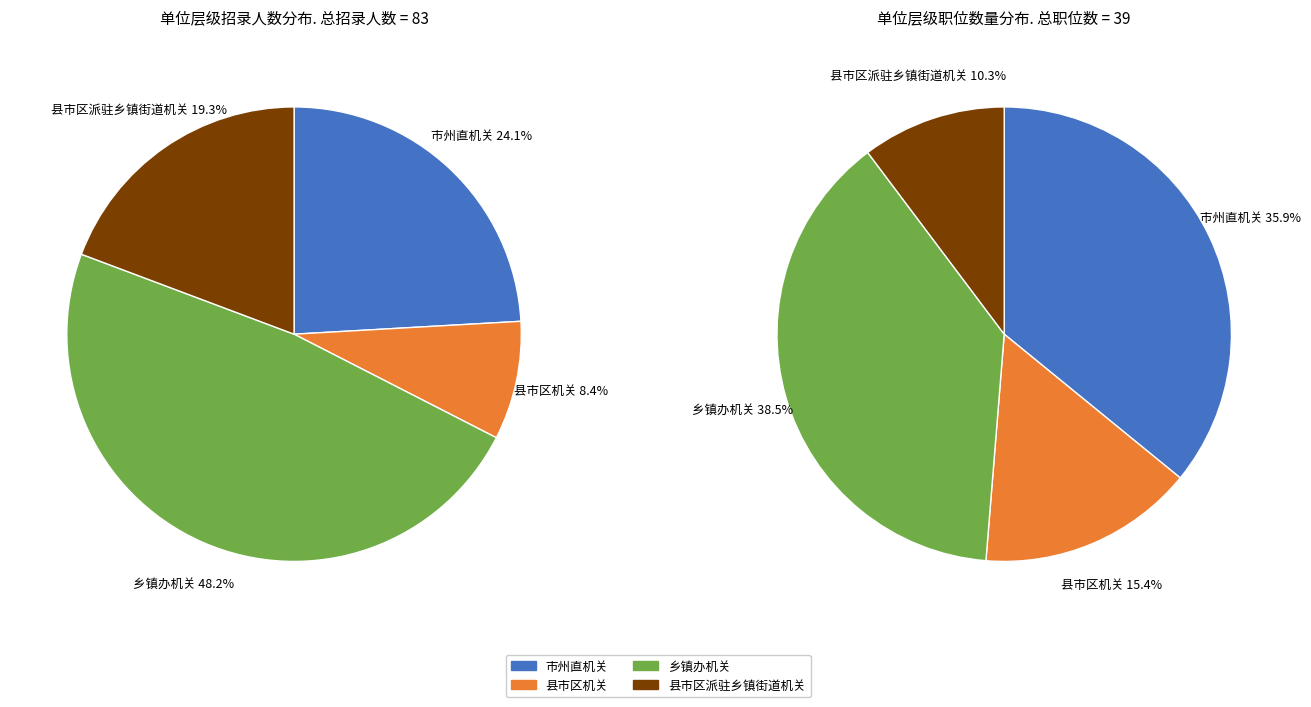

How many slices are in this pie chart?

4